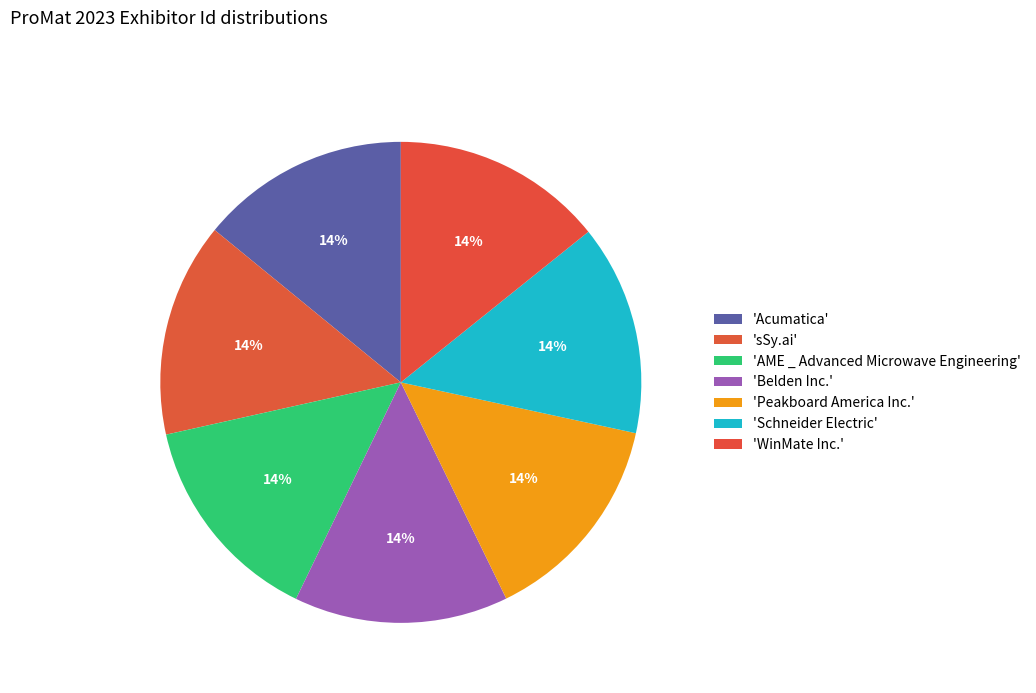

Count the number of slices in the pie.

7